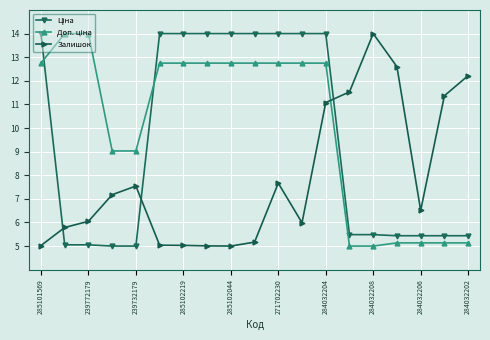

What is the average value of the Залишок series?

7.9